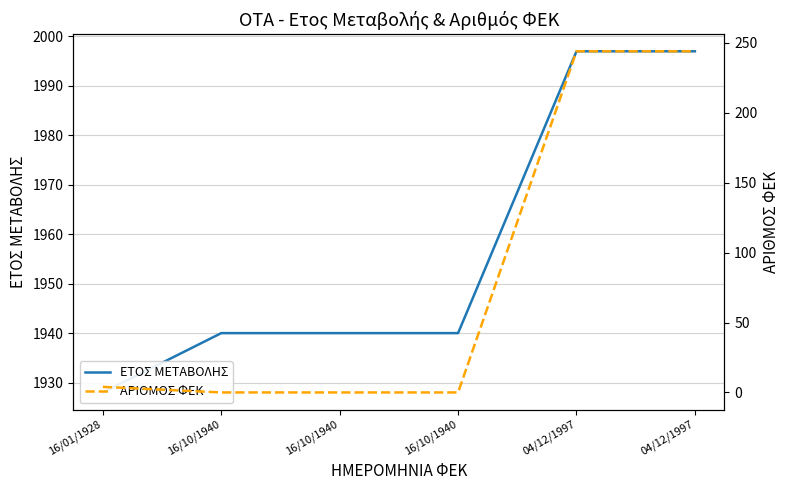

Which series has the largest total across all categories?

ΕΤΟΣ ΜΕΤΑΒΟΛΗΣ